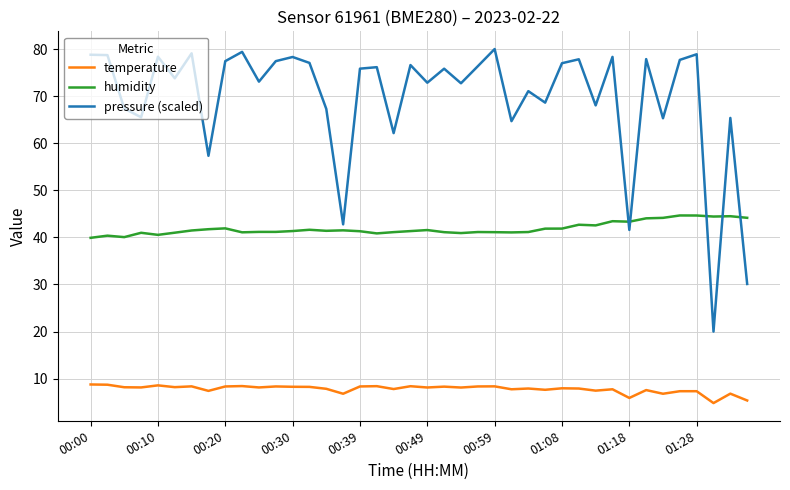

What is the lowest value of the pressure (scaled) series?

20.0